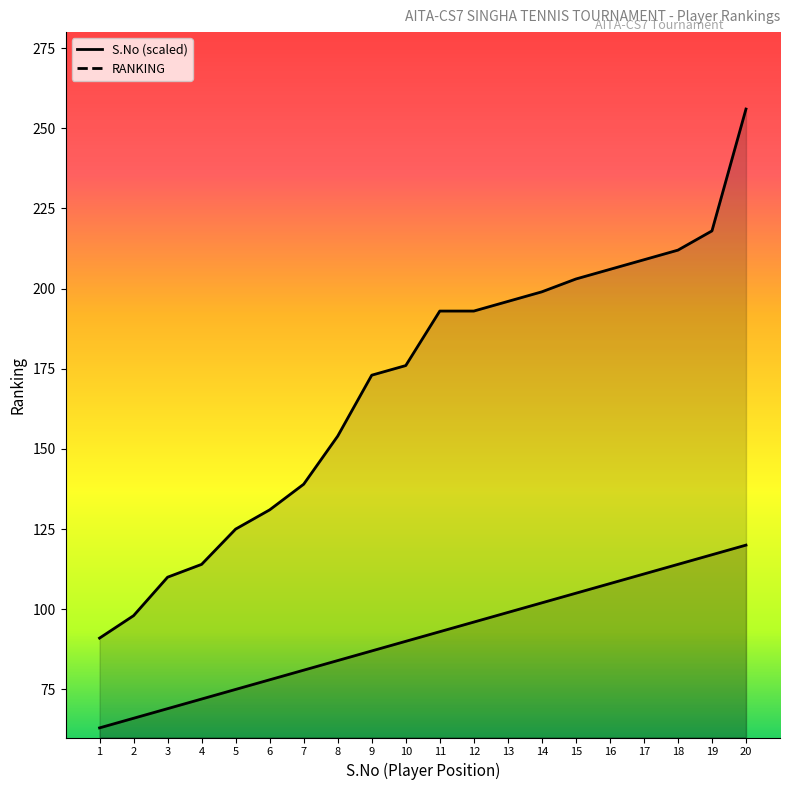

At 11, list the series in order from largest to smallest.

RANKING, S.No